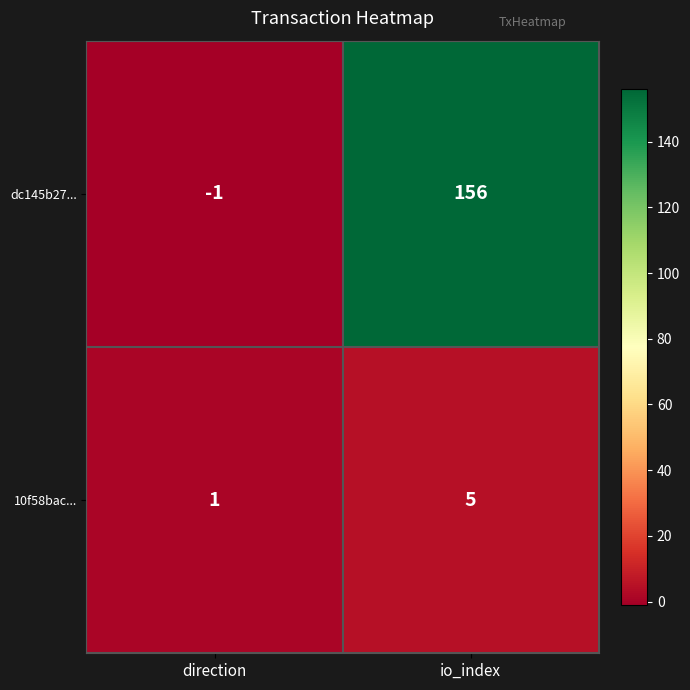

At direction, list the series in order from largest to smallest.

10f58bac..., dc145b27...